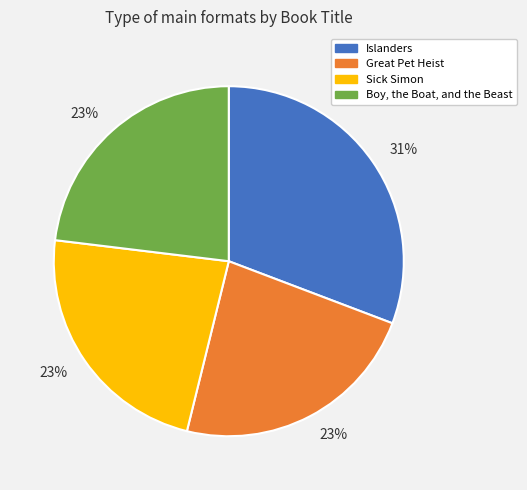

Does any single category account for the majority?

No